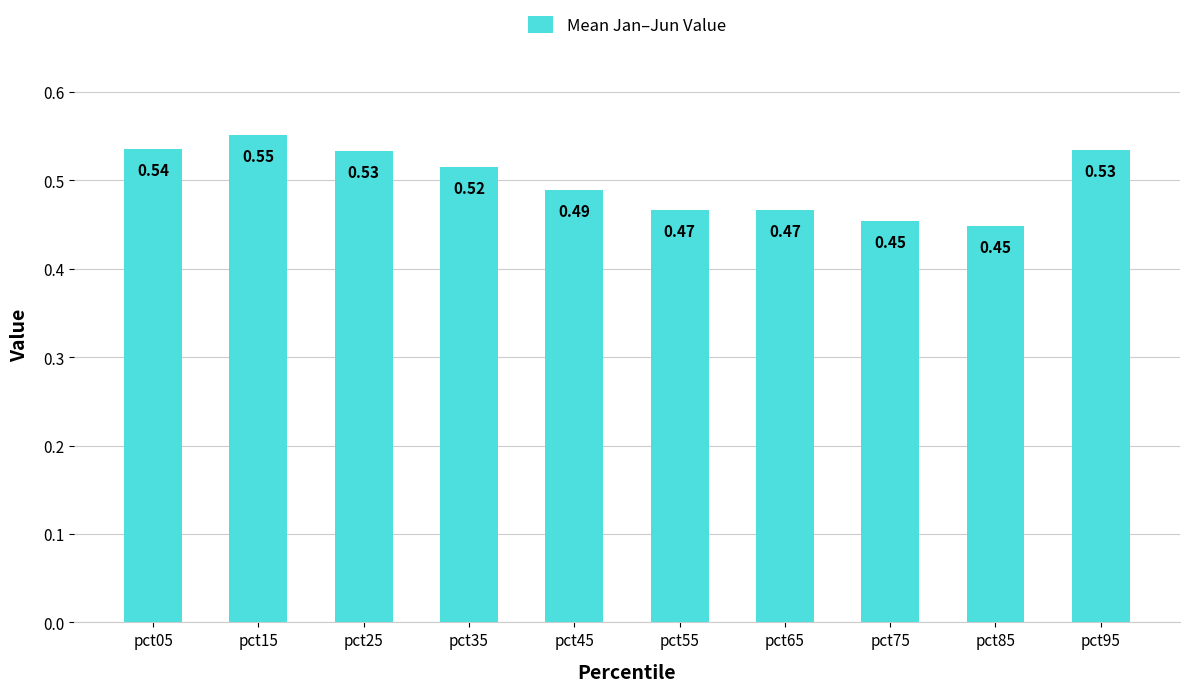

What is the sum of the values at pct45 and pct05?

1.0